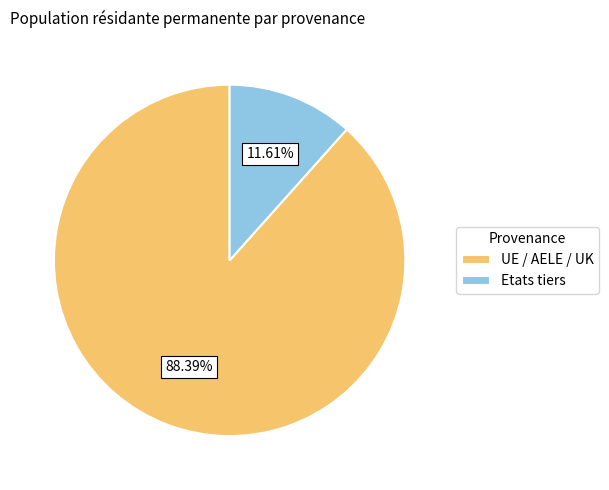

Does any single category account for the majority?

Yes